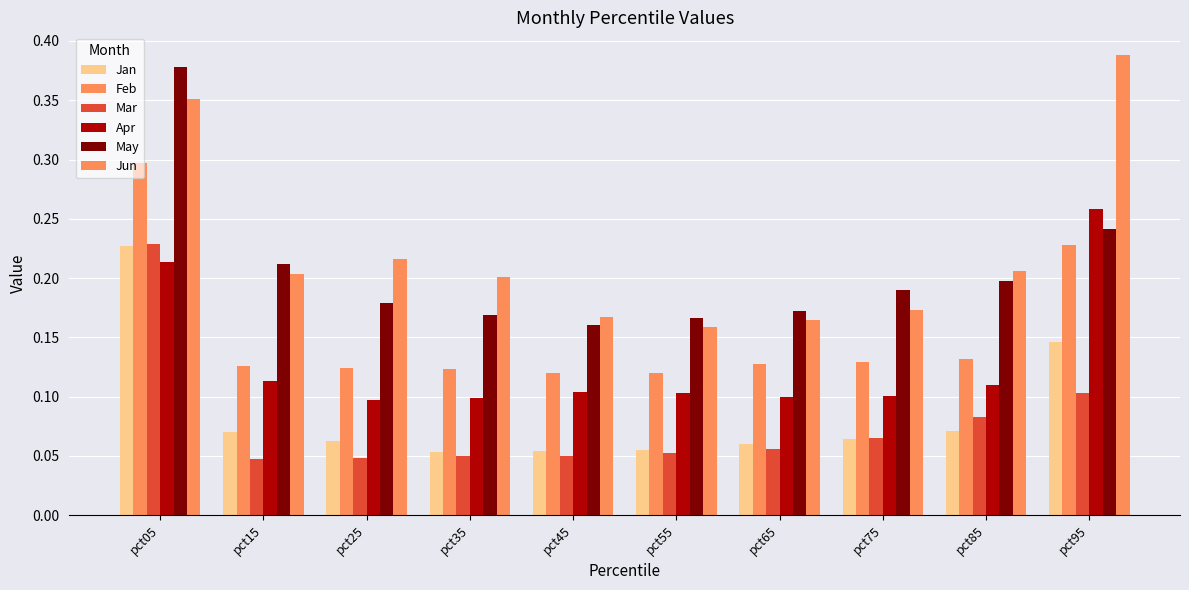

How many distinct data groups are displayed?

6